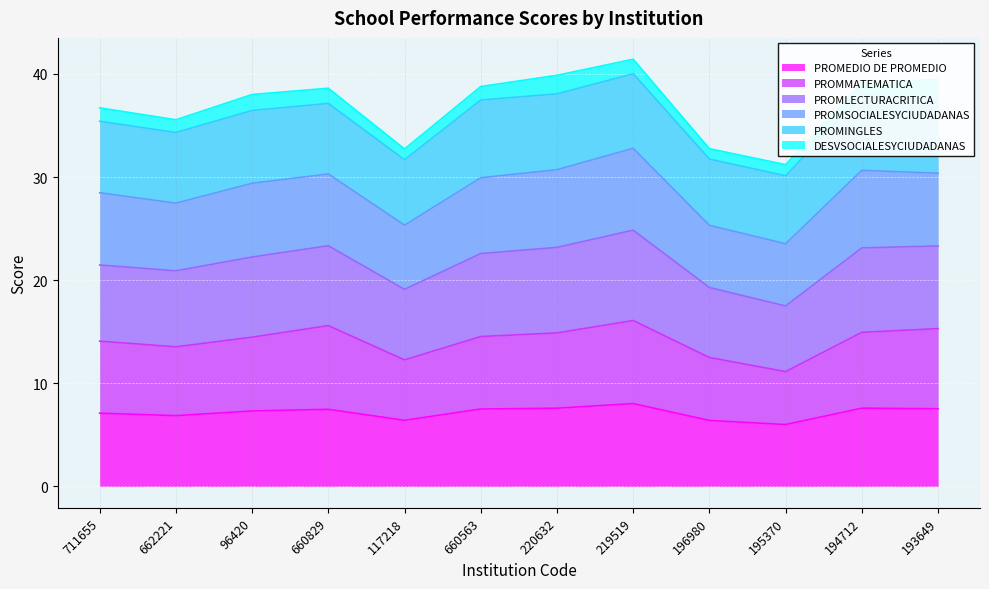

What is the highest value of the PROMEDIO DE PROMEDIO series?

8.0